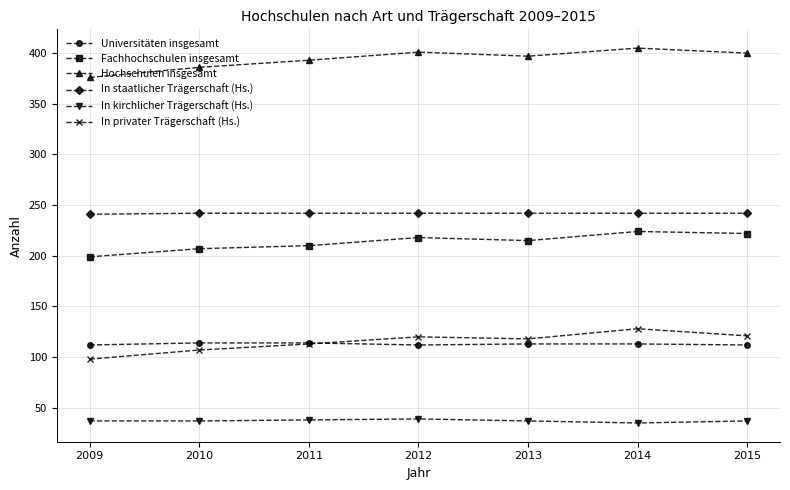

How many data points does each series have?

7